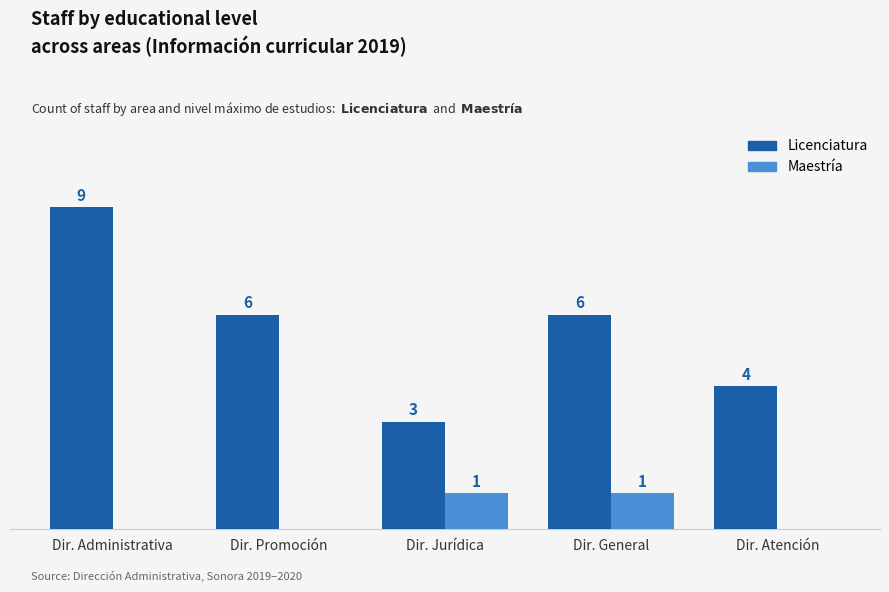

Which category has the highest value across all series?

Dir. Administrativa